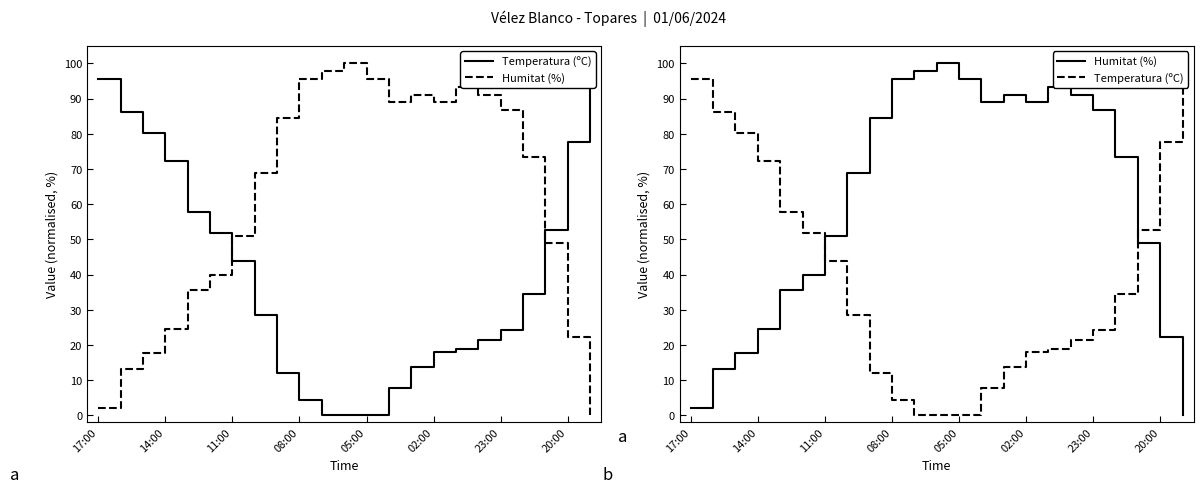

What is the spread (max minus min) of values at 08:00?

91.2